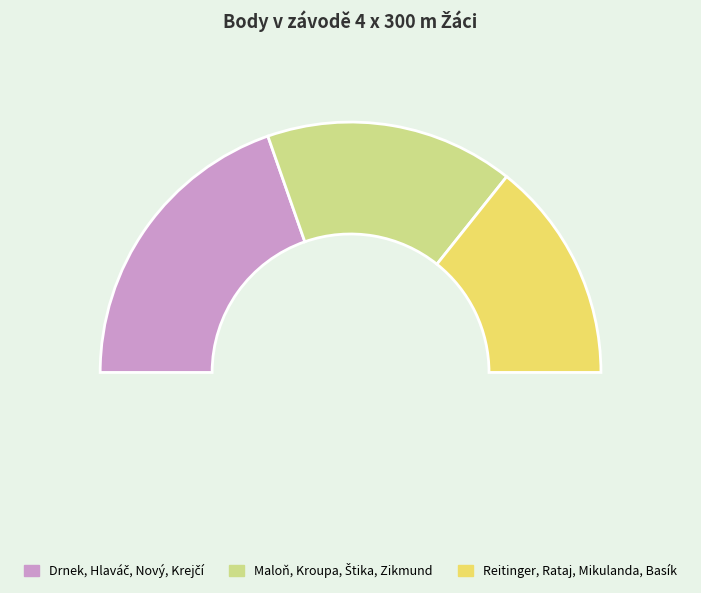

Rank the categories by value from lowest to highest.

Reitinger, Rataj, Mikulanda, Basík, Maloň, Kroupa, Štika, Zikmund, Drnek, Hlaváč, Nový, Krejčí